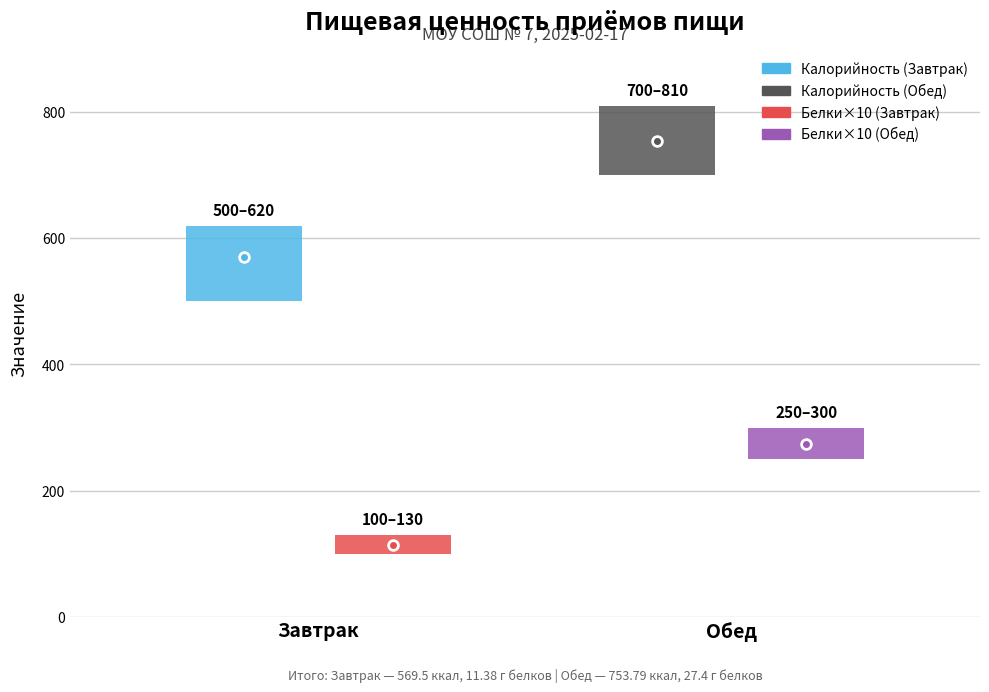

What is the sum of all Калорийность values?

1323.3